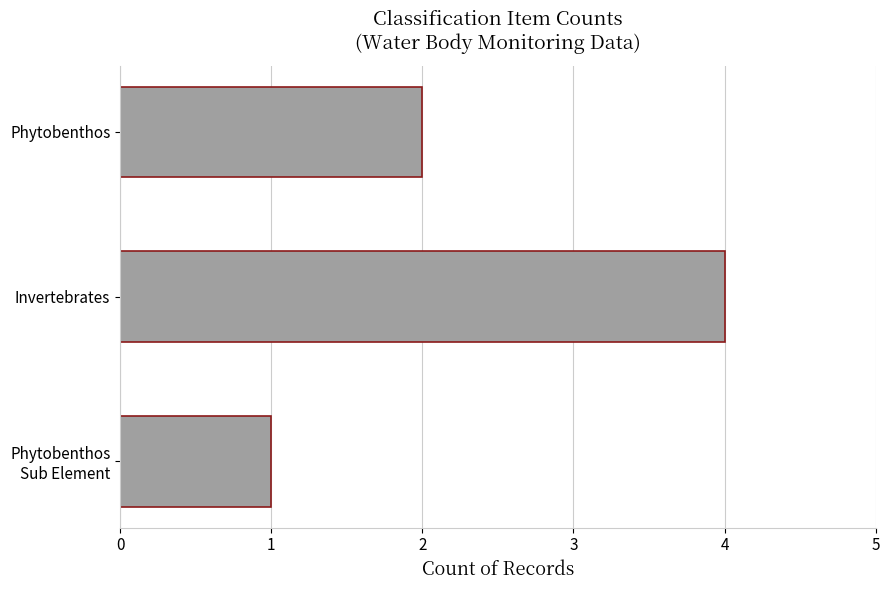

What is the approximate value at Invertebrates?

4